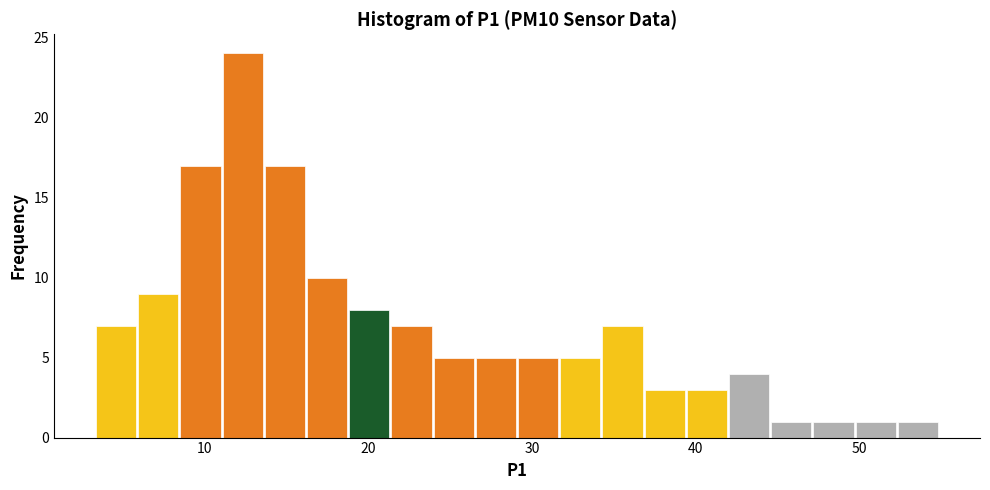

Around what value on the x-axis is the tallest bar? Give the approximate position of its centre, as read against the axis.

12